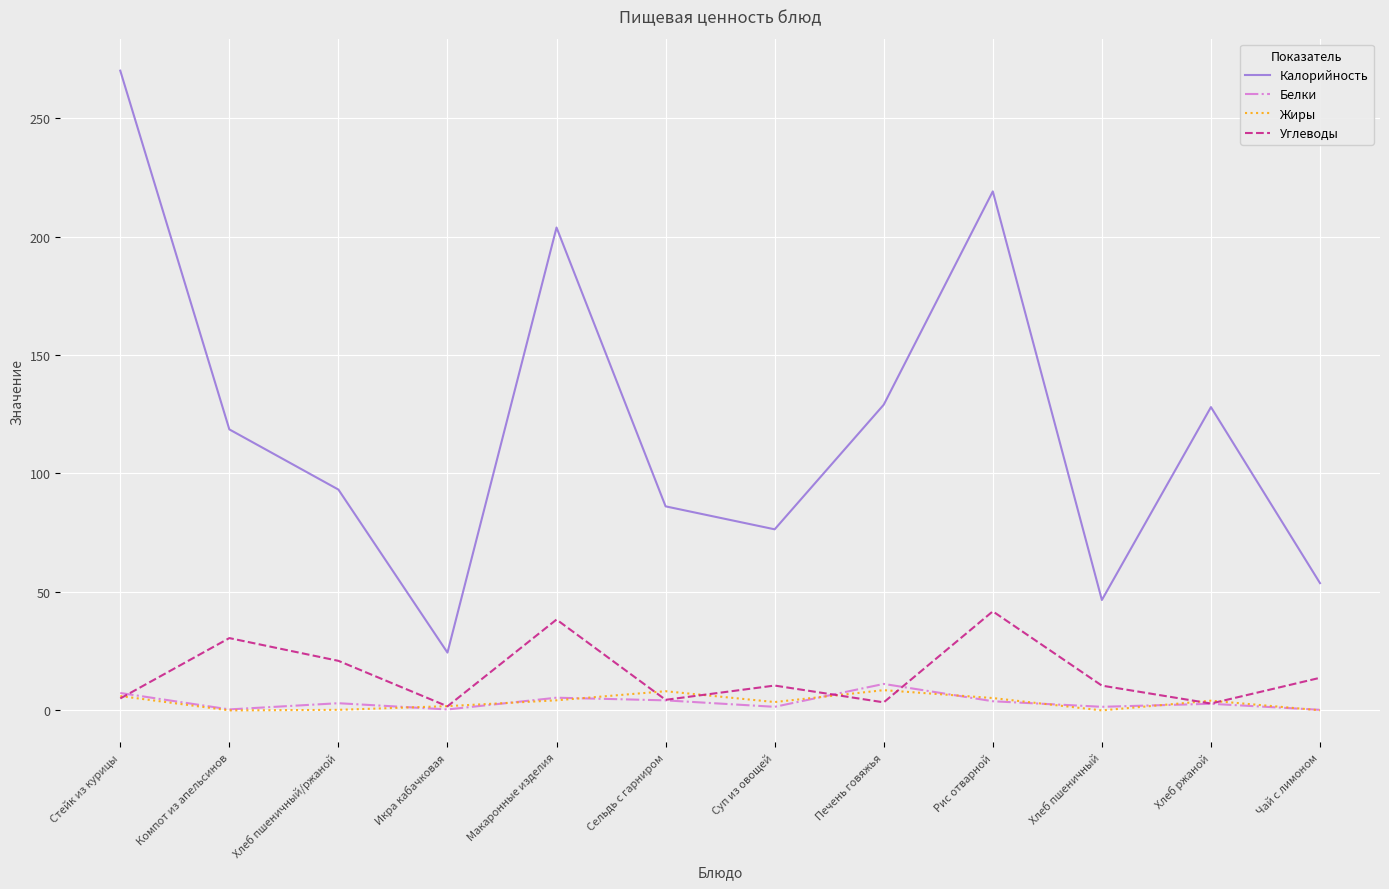

How many lines are shown in the chart?

4